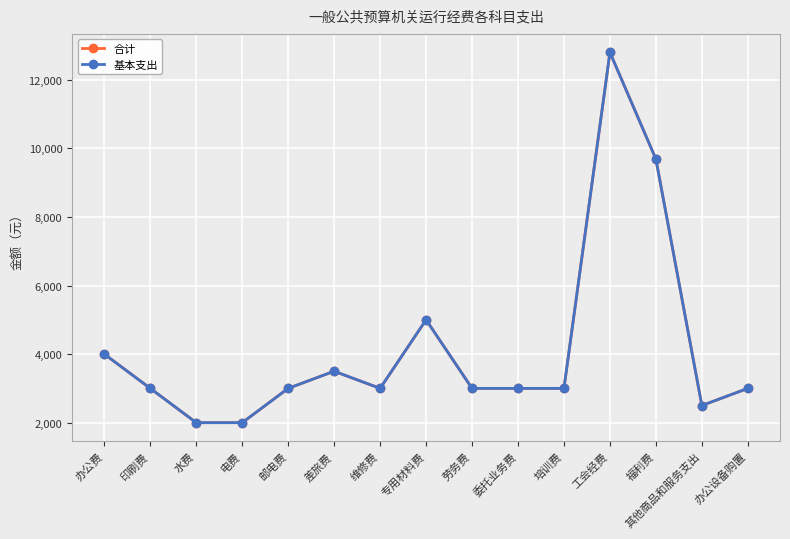

True or false: 合计 and 基本支出 cross at least once.

False